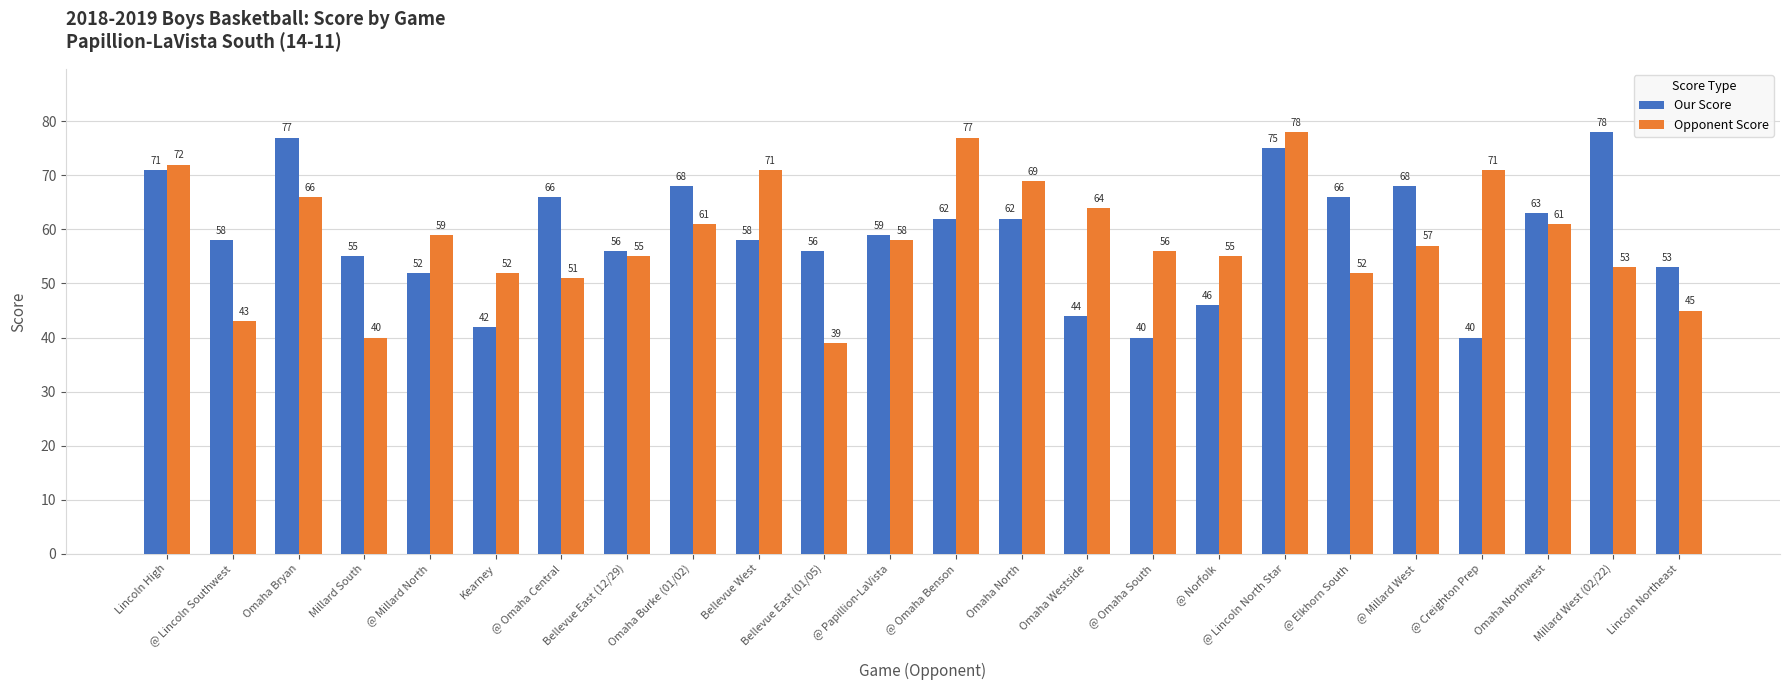

How many data points does each series have?

24